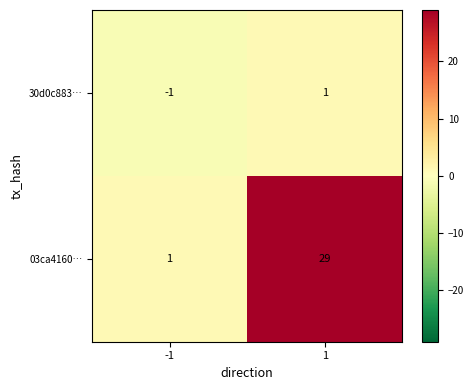

Reading right to left, list all the values displayed in this chart.

30d0c883…: 1	-1
03ca4160…: 29	1